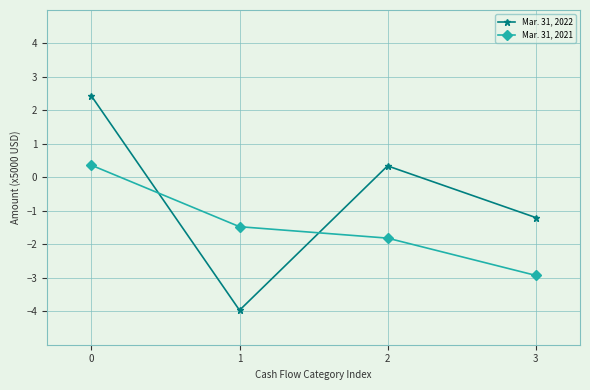

What are all the series names shown in the legend?

Mar. 31, 2022, Mar. 31, 2021